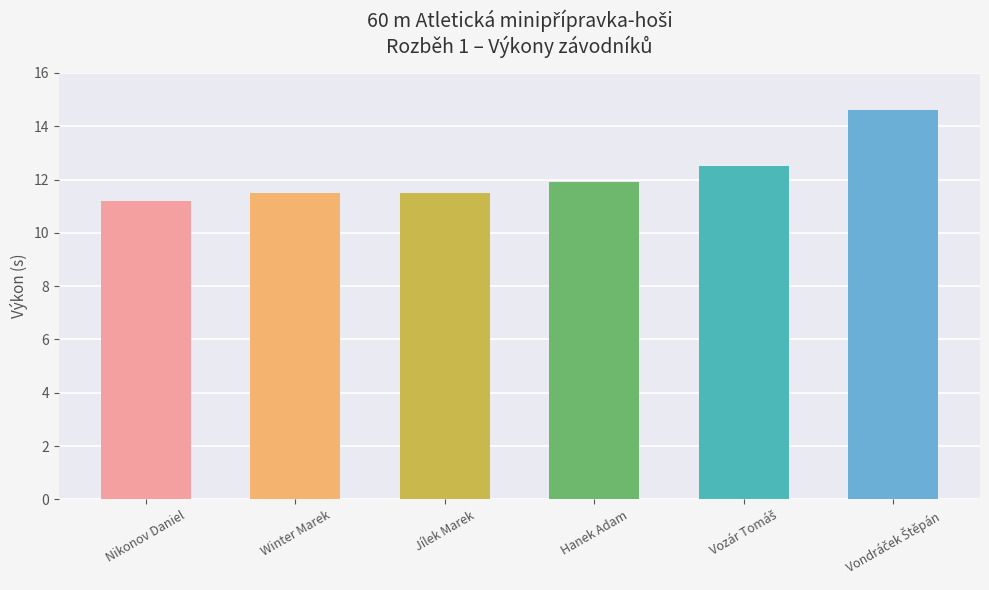

How many data points does each series have?

6